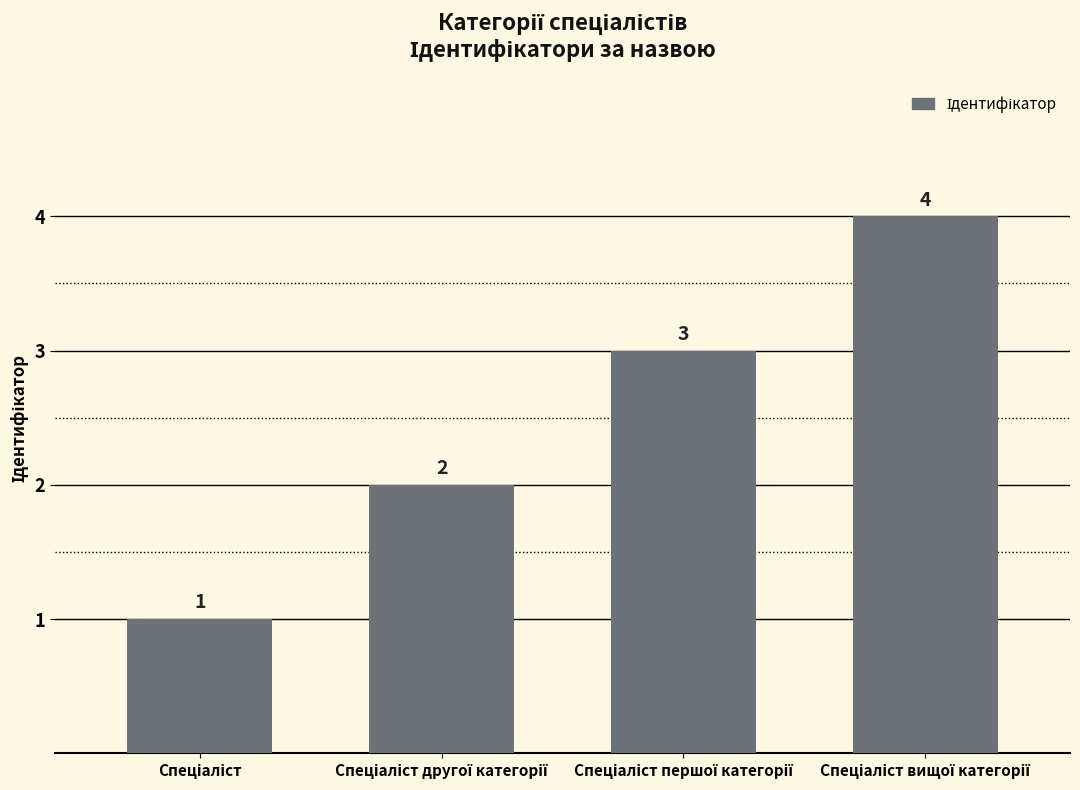

How many values are between 2 and 4?

3